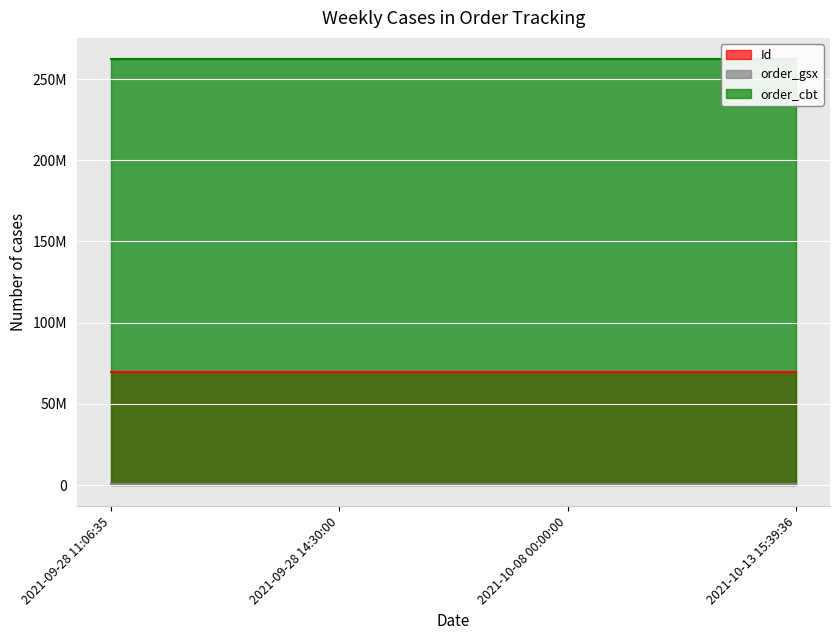

Reading left to right, list all the values displayed in this chart.

Id: 69885137	69885136	69885135	69885134
order_gsx: 518949	518949	518949	518949
order_cbt: 262256992	262256992	262256992	262256992